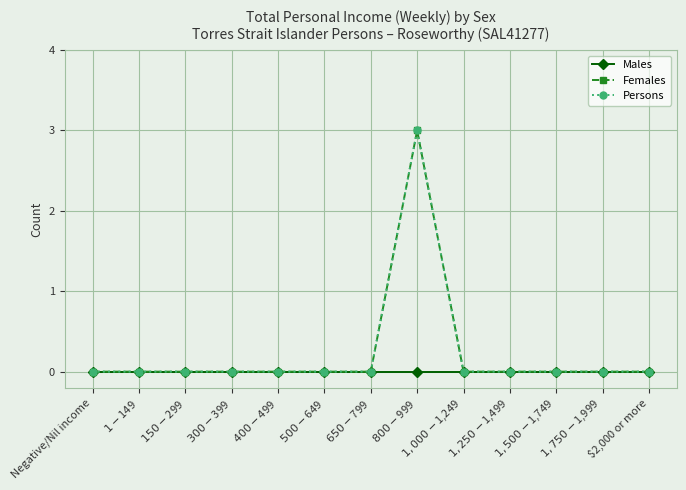

True or false: Persons has more than 2 interior local peaks.

False